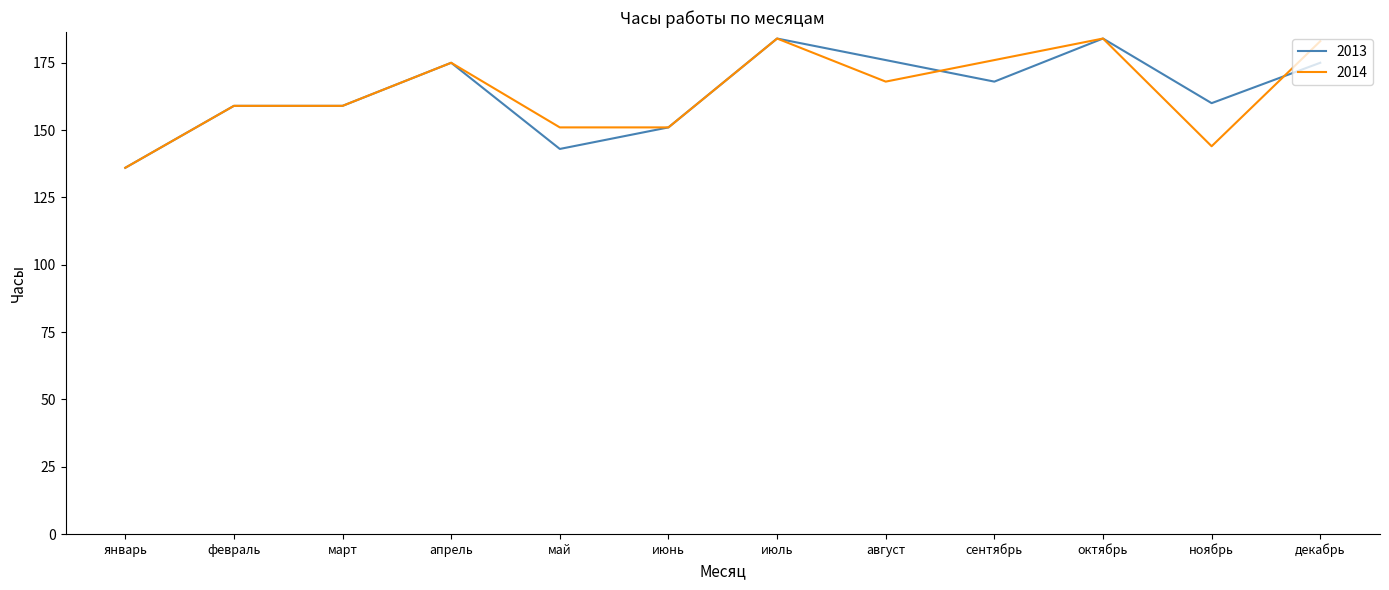

At which label does 2014 first exceed 168?

апрель